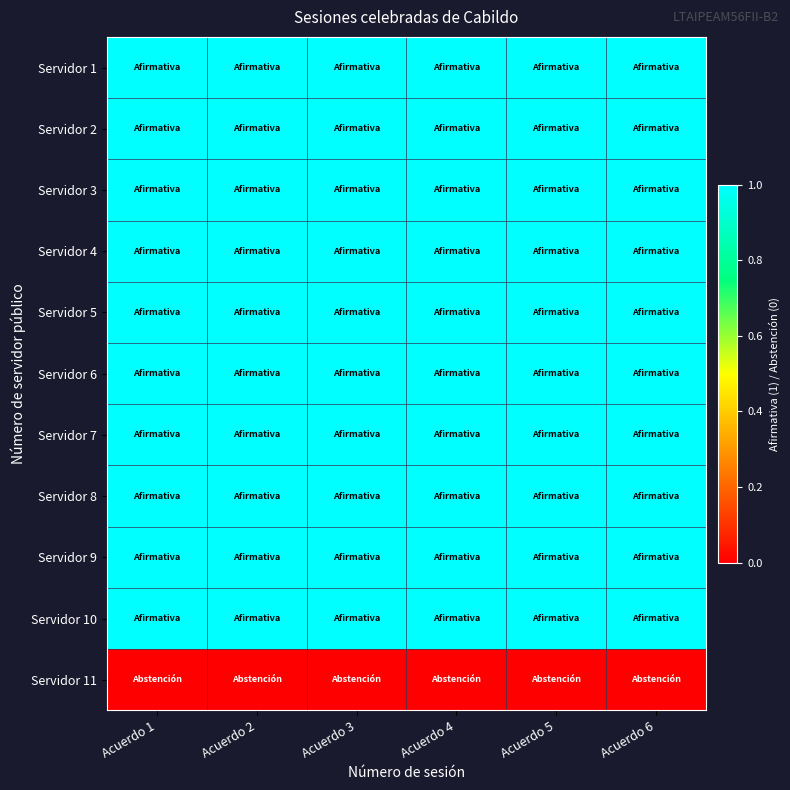

At how many categories does at least one series exceed 0?

6